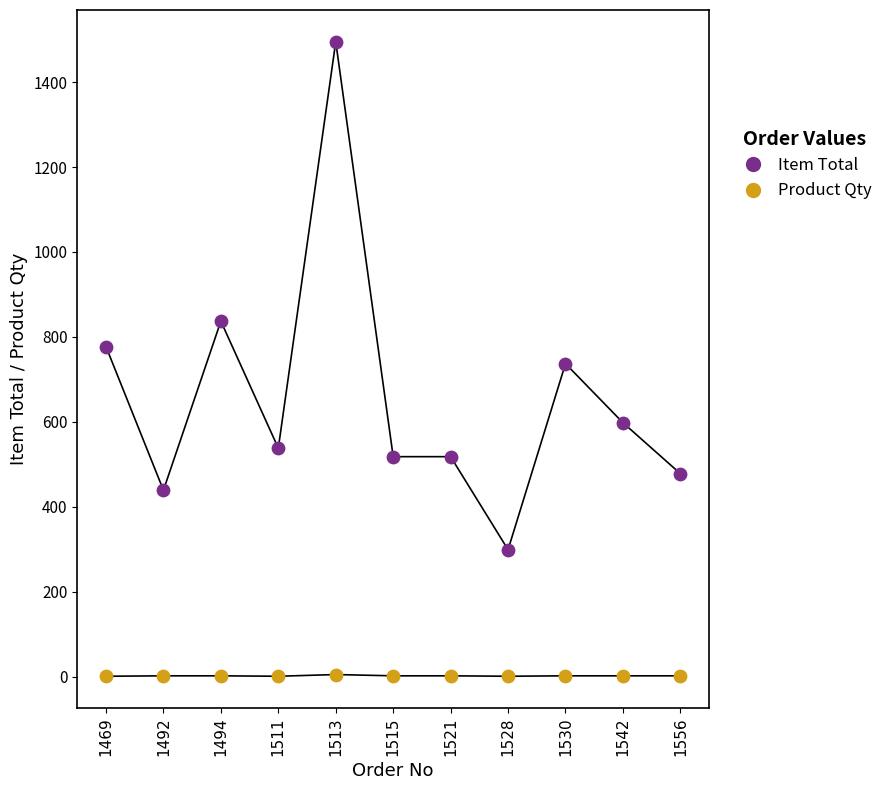

Which series reaches the minimum Y coordinate?

Product Qty